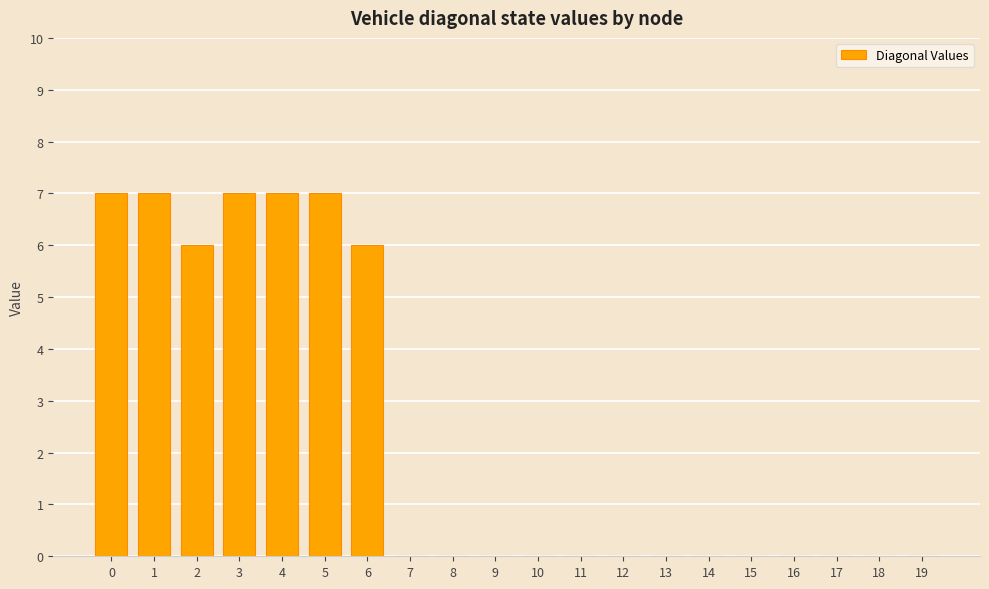

True or false: the data shows 3 at 7.

False